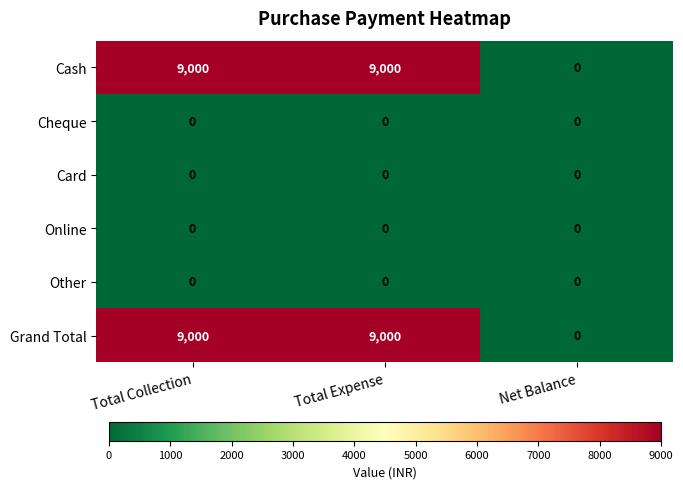

How many data points does each series have?

3